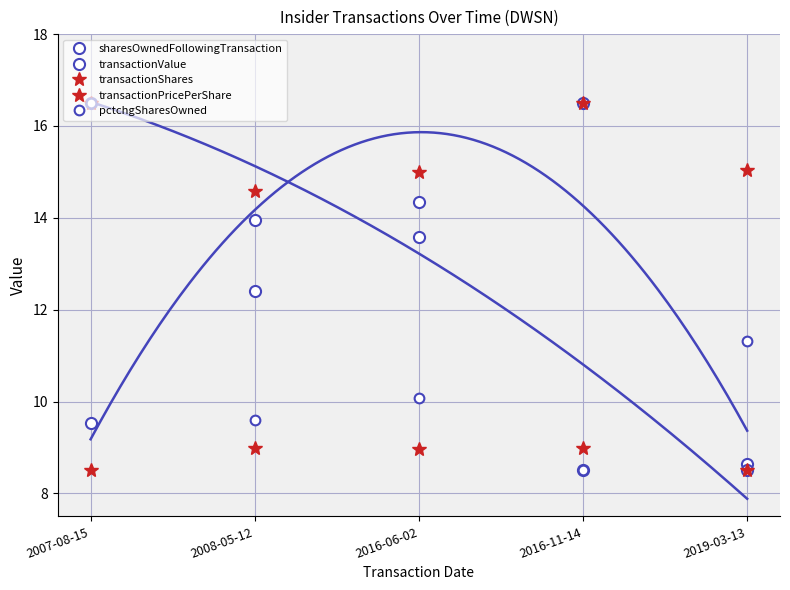

Between which two adjacent categories do sharesOwnedFollowingTransaction and transactionValue first intersect?

2007-08-15 and 2008-05-12